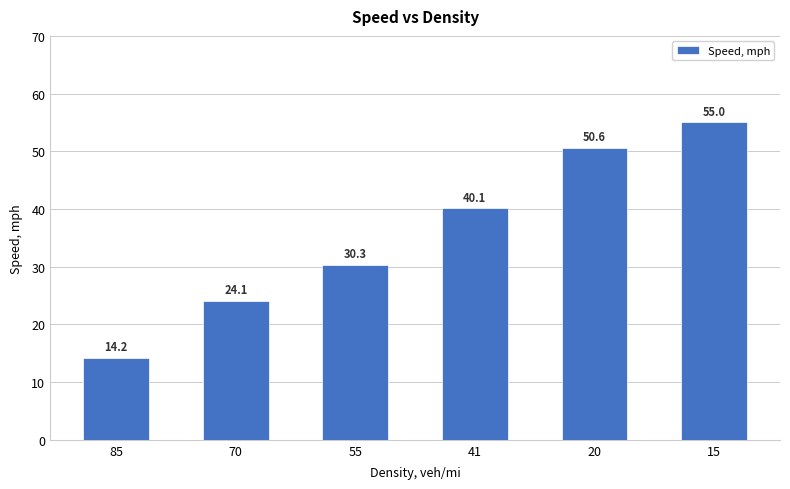

How many data points are less than 40?

3